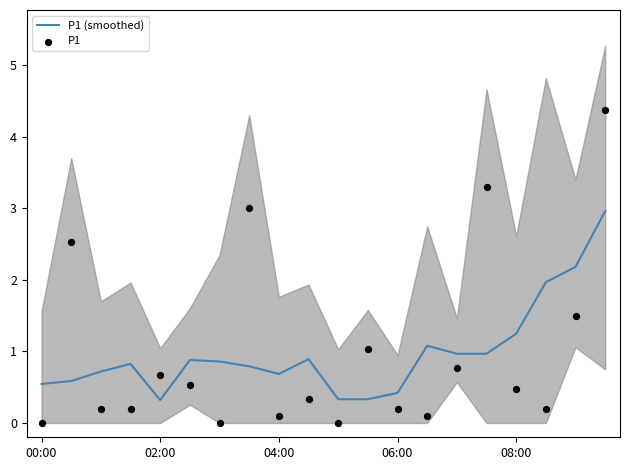

At which category is the sum across all series the highest?

19